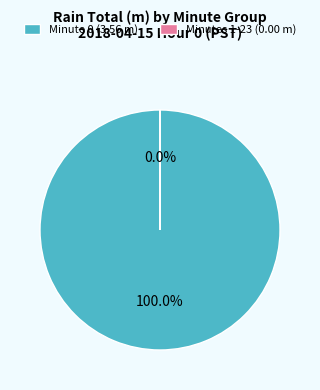

Is there any slice that represents more than half of the pie?

Yes